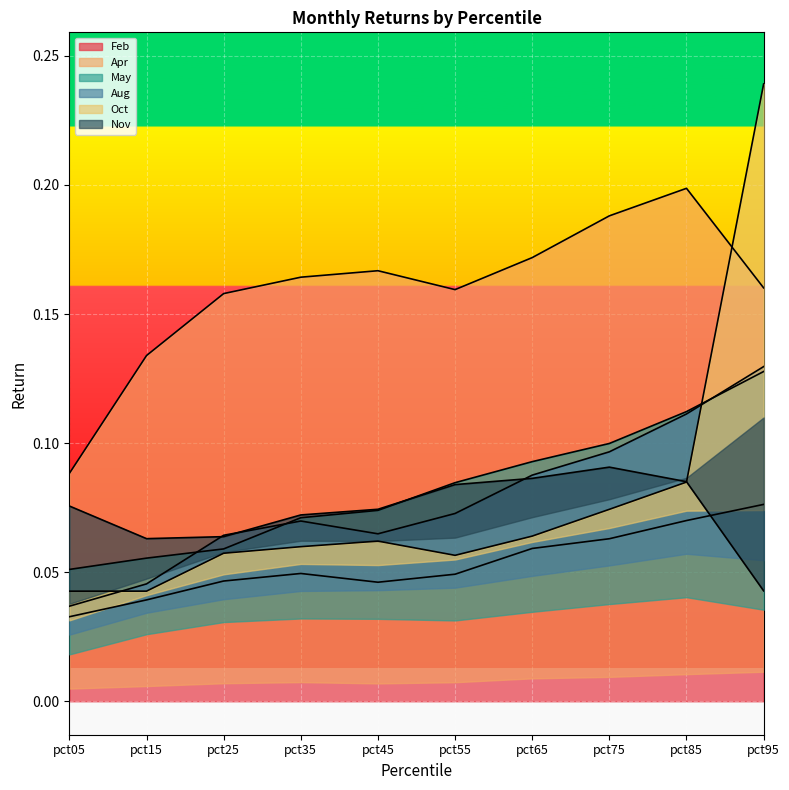

Which series has the largest total across all categories?

Apr